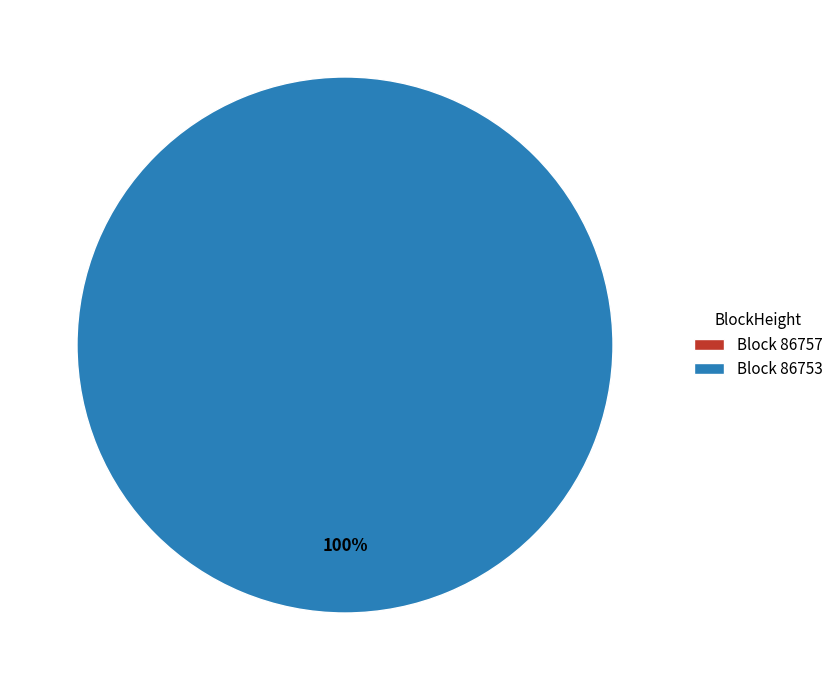

What is the largest slice in the pie chart?

86753